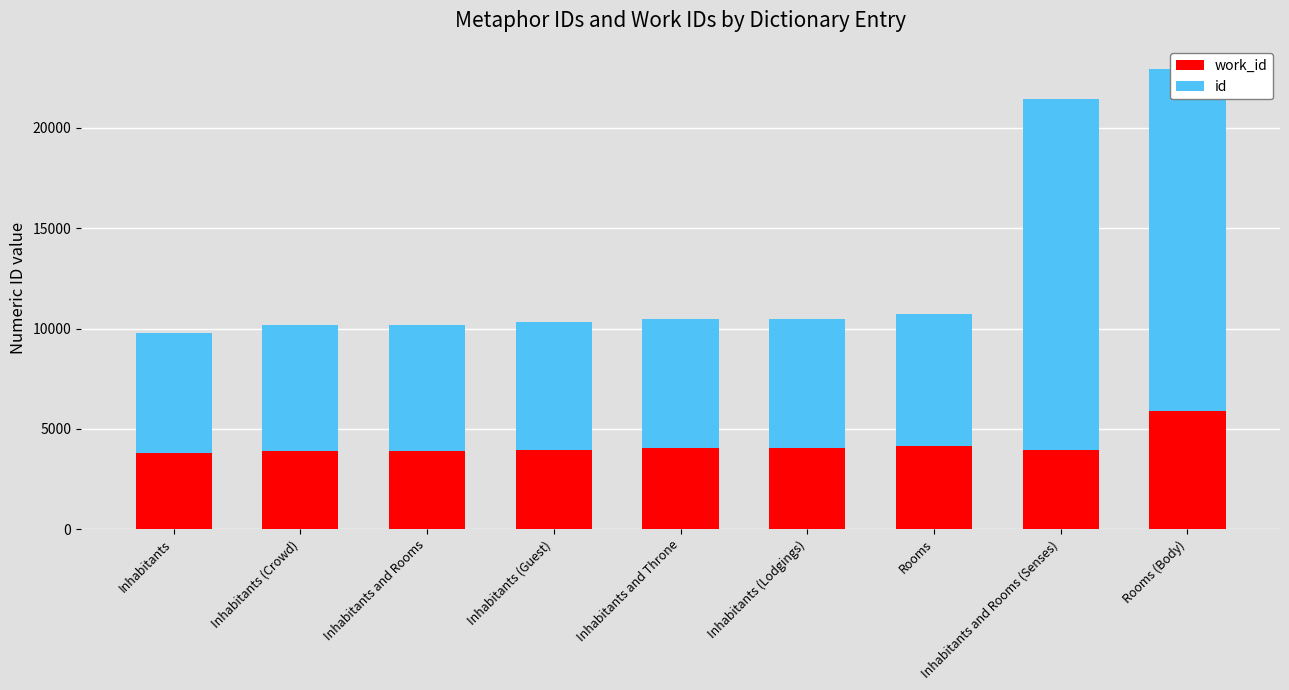

At which category is the sum across all series the highest?

Rooms (Body)